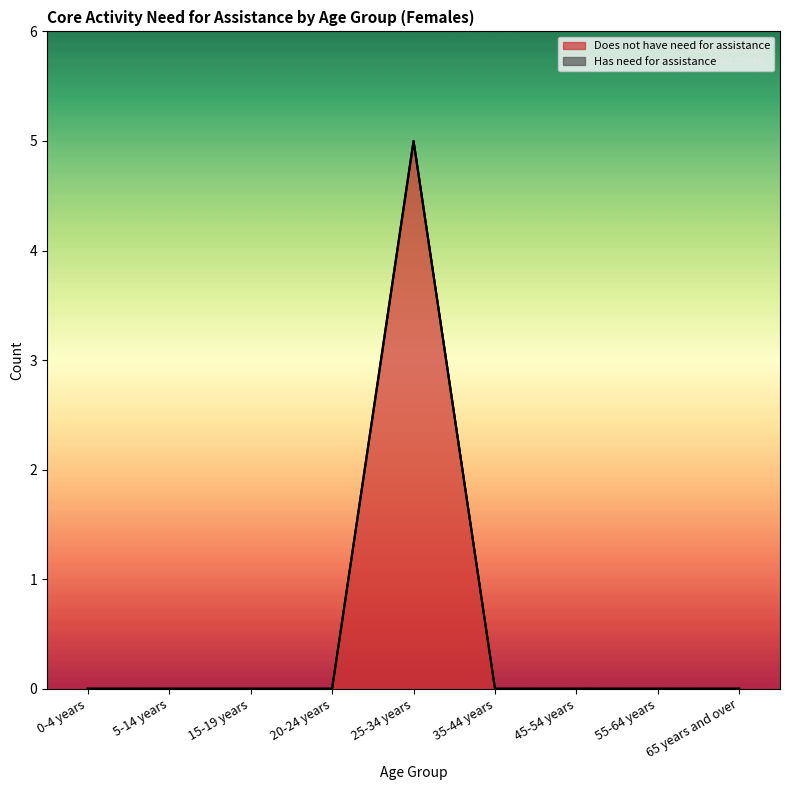

Does the chart display data point markers on the line(s)?

No